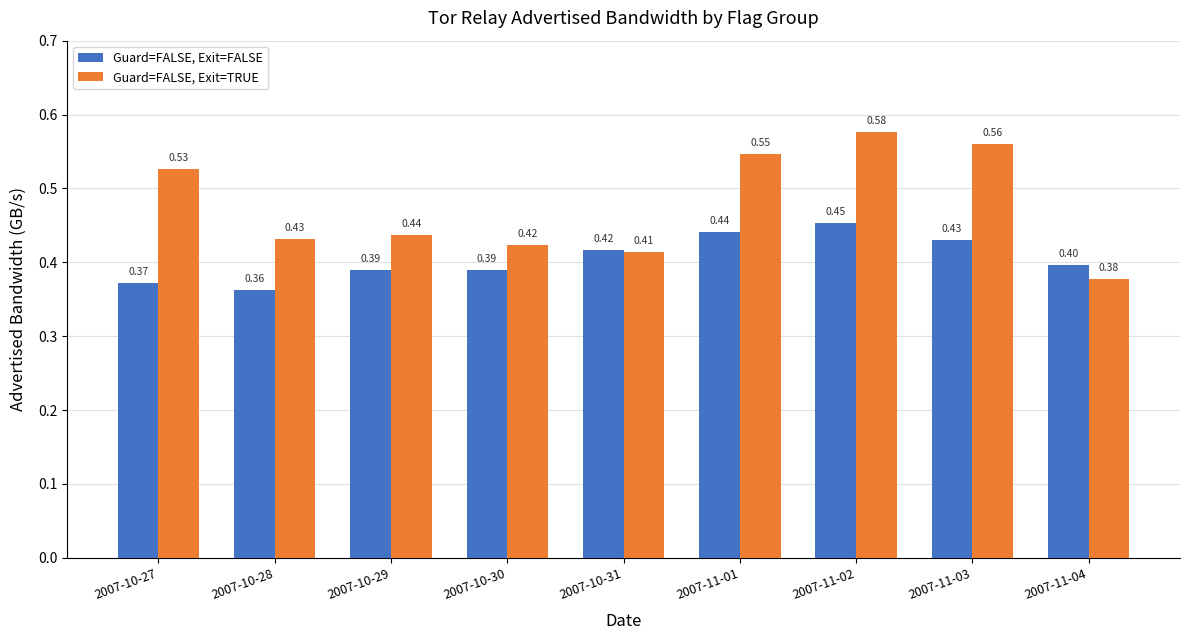

Between 2007-10-31 and 2007-11-04, which series saw the biggest shift?

Guard=FALSE, Exit=TRUE